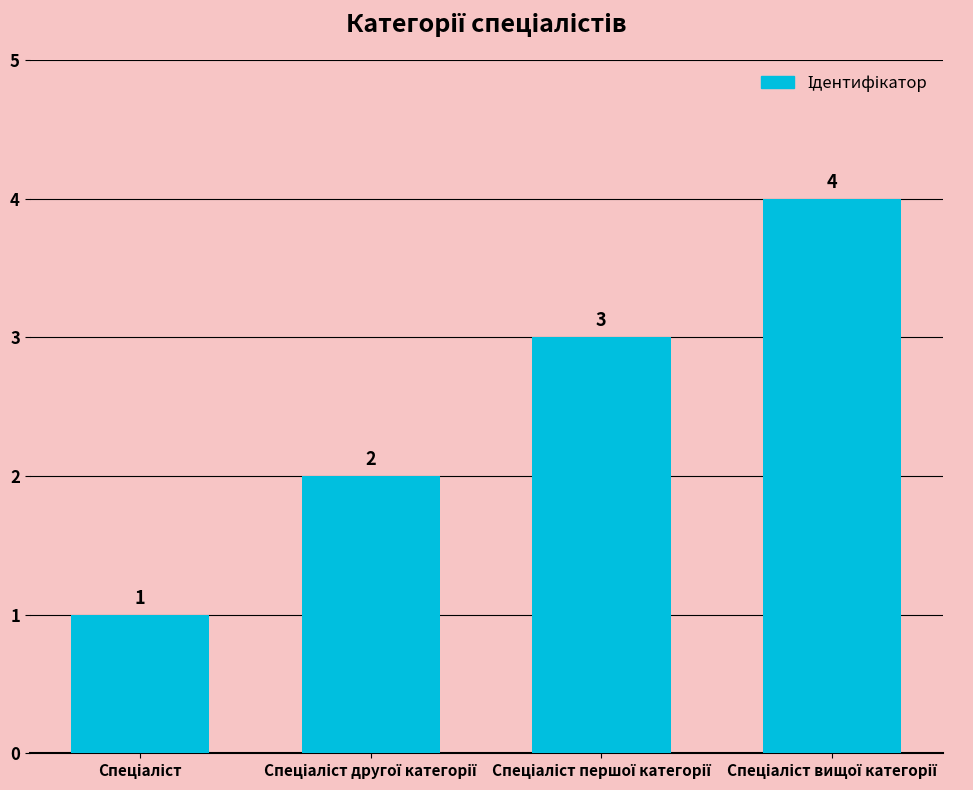

What is the minimum value shown in the chart?

1